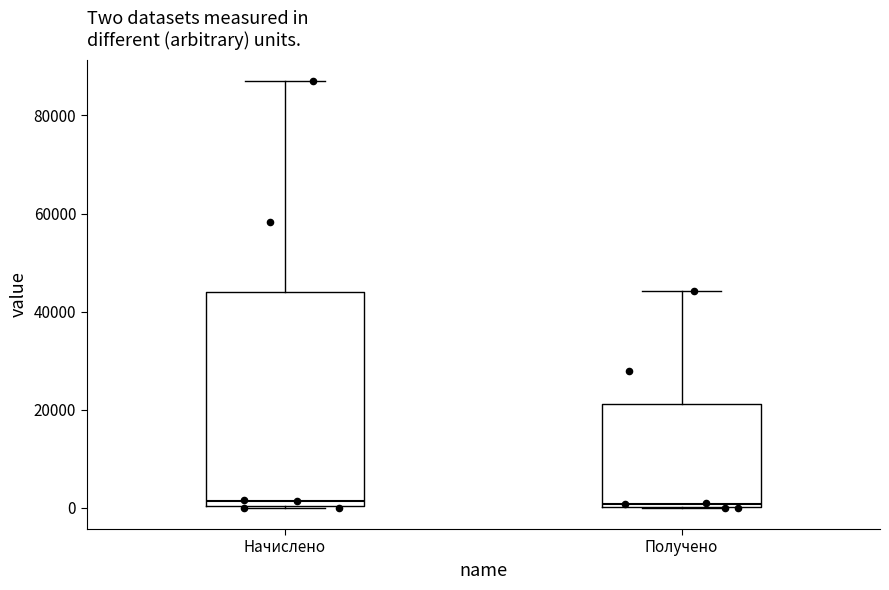

Comparing the boxes themselves (not the whiskers), which one is the tallest?

Начислено